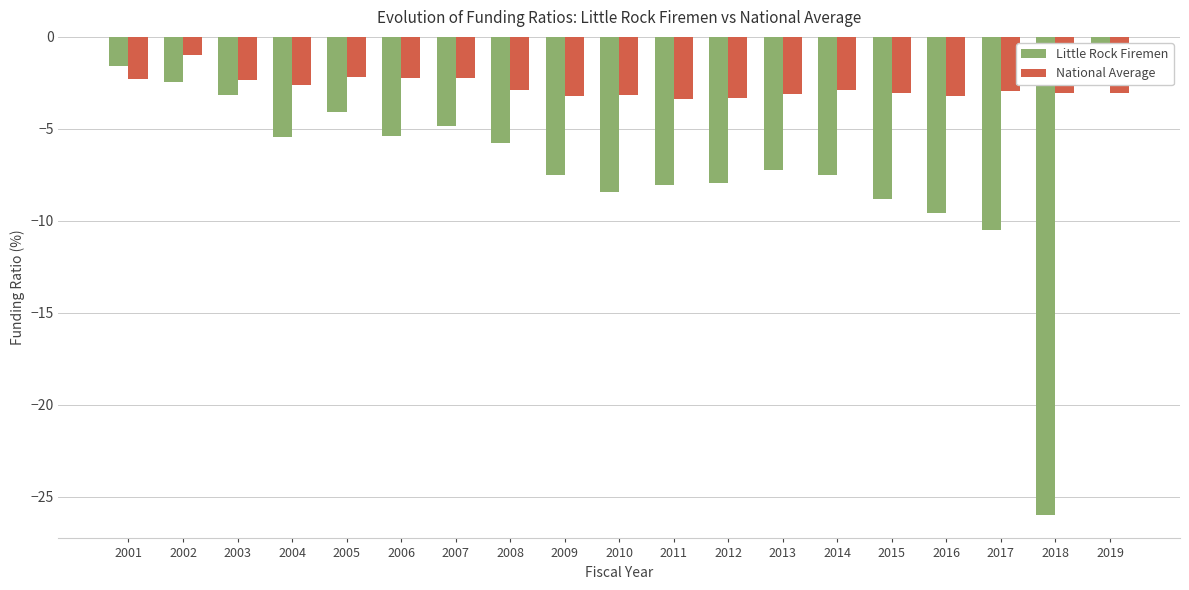

Reading left to right, list all the values displayed in this chart.

Little Rock Firemen: 2001=-1.6	2002=-2.4	2003=-3.2	2004=-5.4	2005=-4.1	2006=-5.4	2007=-4.8	2008=-5.8	2009=-7.5	2010=-8.4	2011=-8.1	2012=-8.0	2013=-7.2	2014=-7.5	2015=-8.8	2016=-9.6	2017=-10.5	2018=-26.0	2019=-0.7
National Average: 2001=-2.3	2002=-1.0	2003=-2.4	2004=-2.6	2005=-2.2	2006=-2.2	2007=-2.2	2008=-2.9	2009=-3.2	2010=-3.2	2011=-3.4	2012=-3.3	2013=-3.1	2014=-2.9	2015=-3.1	2016=-3.2	2017=-2.9	2018=-3.1	2019=-3.1